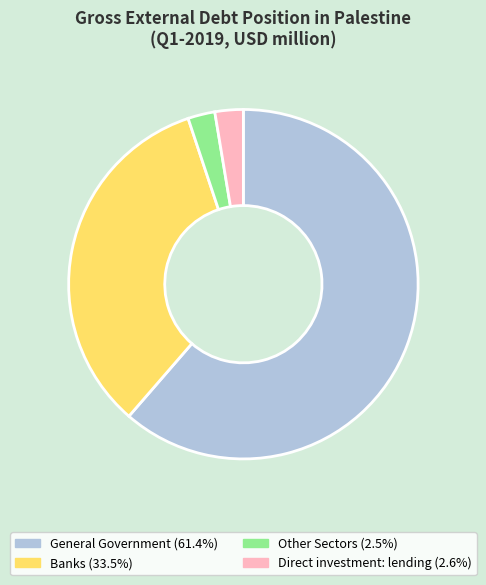

Approximately how many times larger is the value at General Government compared to Banks?

1.8